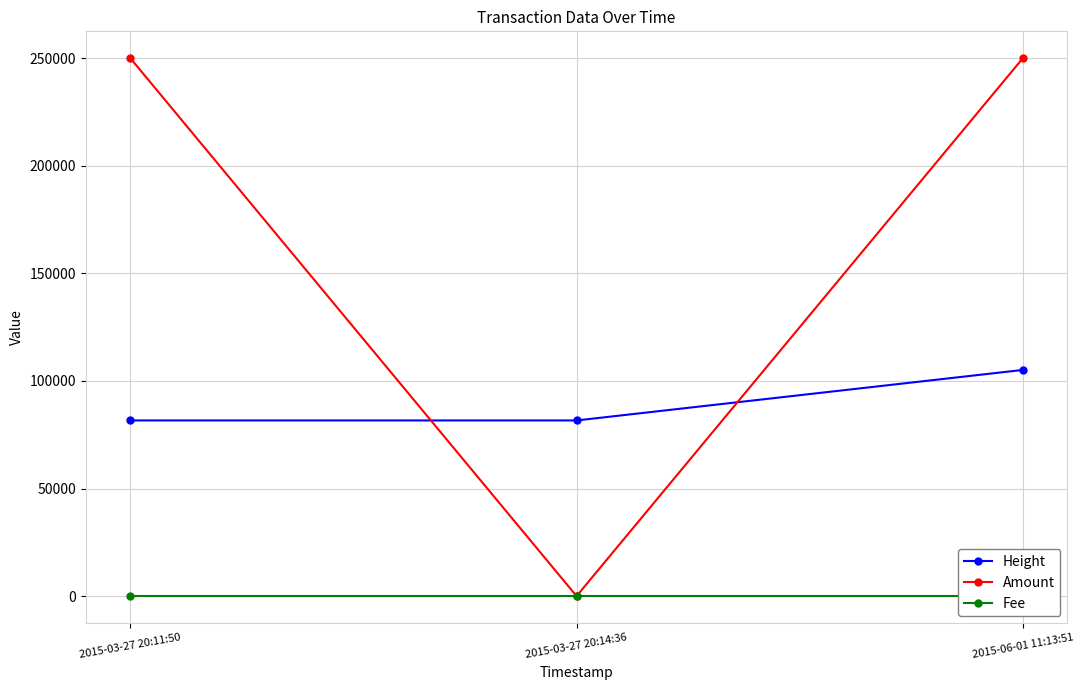

How many lines are shown in the chart?

3